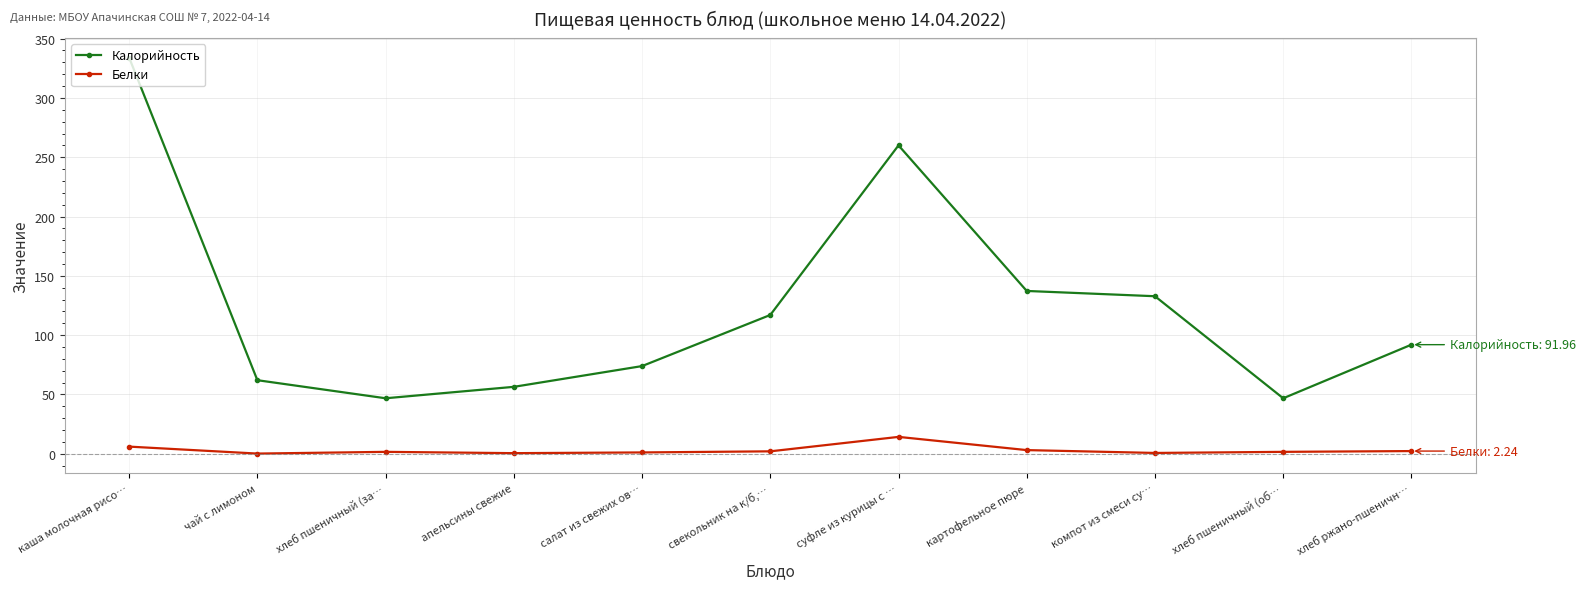

What is the difference between the second highest and second lowest values in the Белки series?

5.5